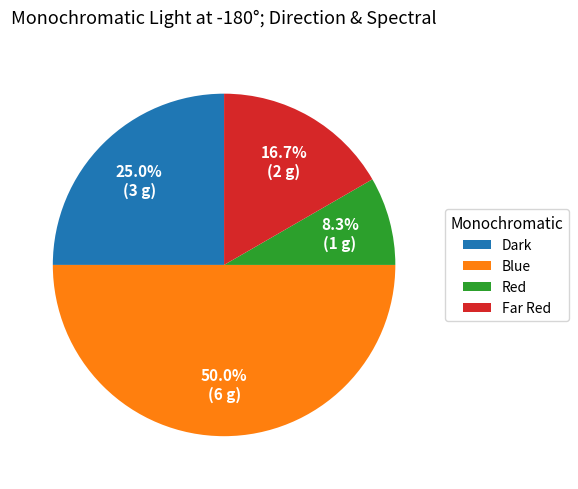

To the nearest percent, what is the combined percentage of Red and Dark?

33%